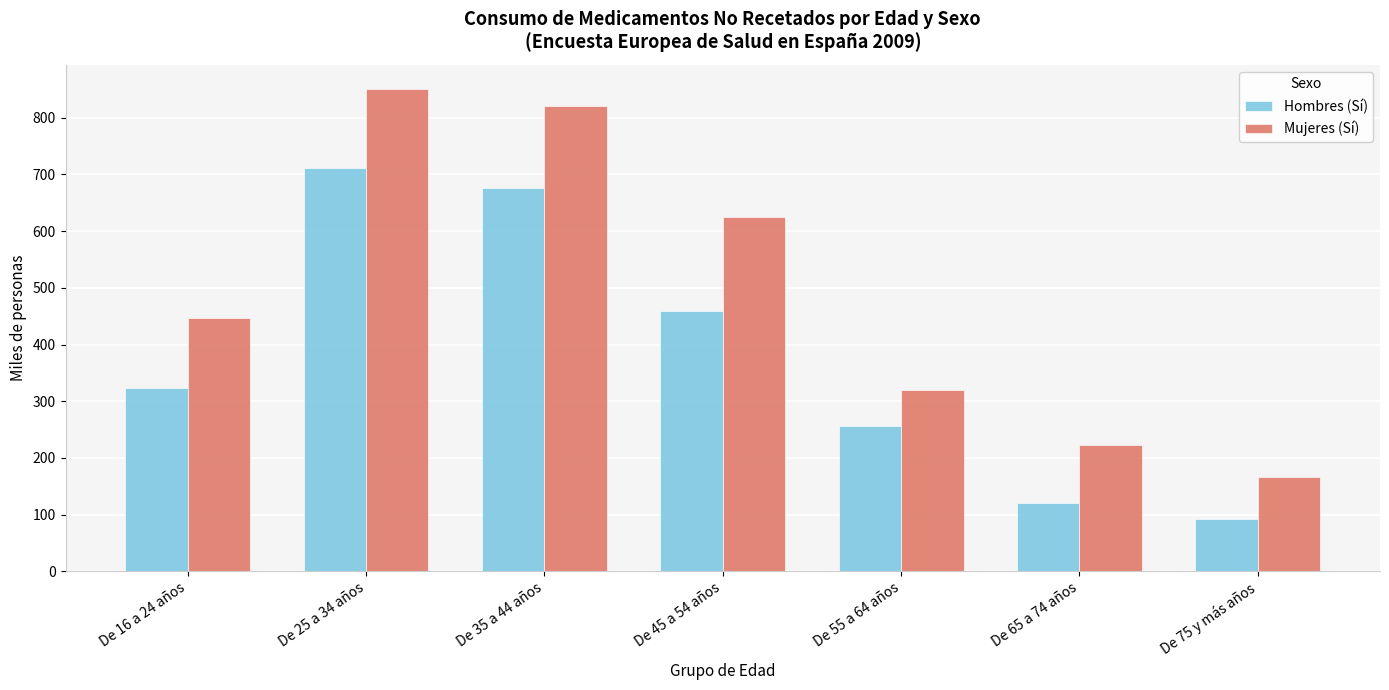

What is the spread (max minus min) of values at De 45 a 54 años?

165.8